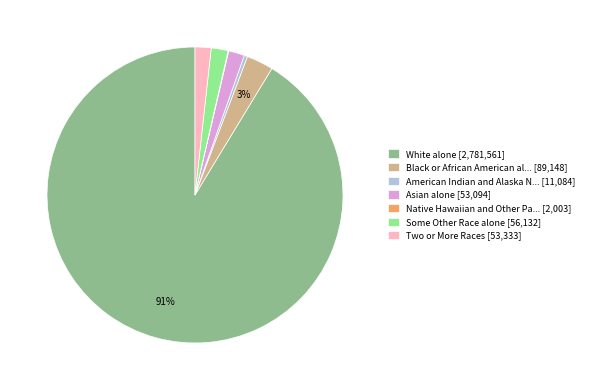

Which category has the biggest portion of the pie?

White alone [2,781,561]